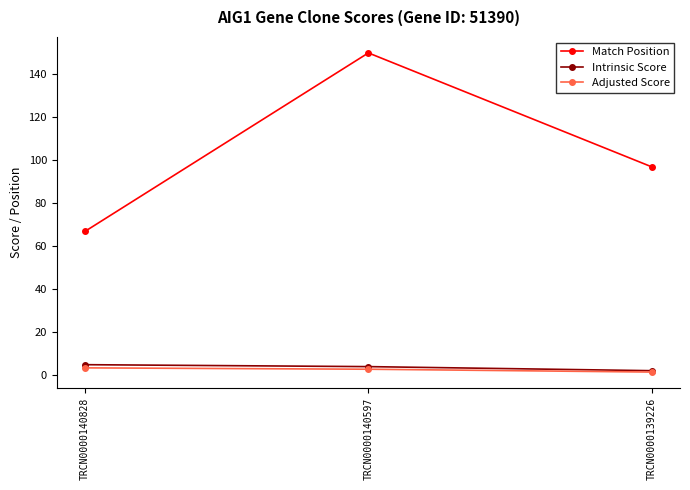

What is the difference between the second highest and minimum values in the Match Position series?

30.0